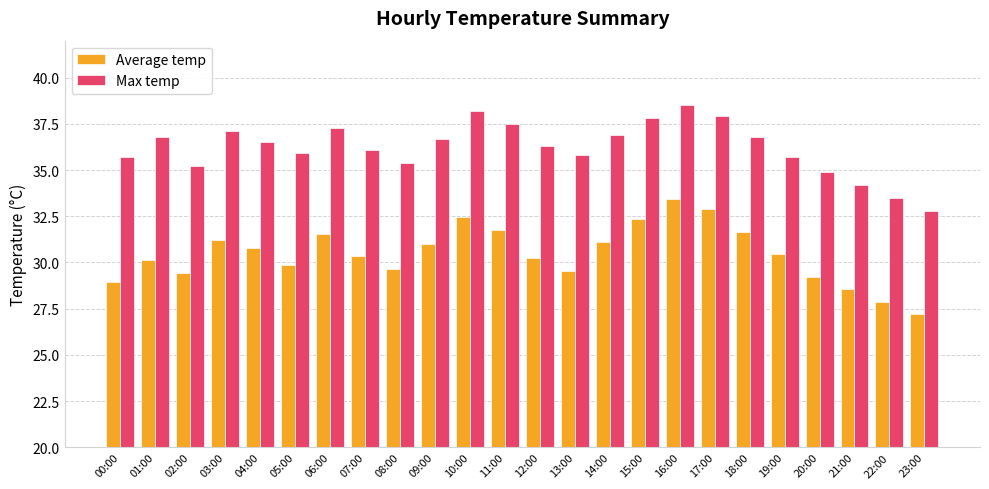

Between 10:00 and 23:00, which series saw the biggest shift?

Max temp